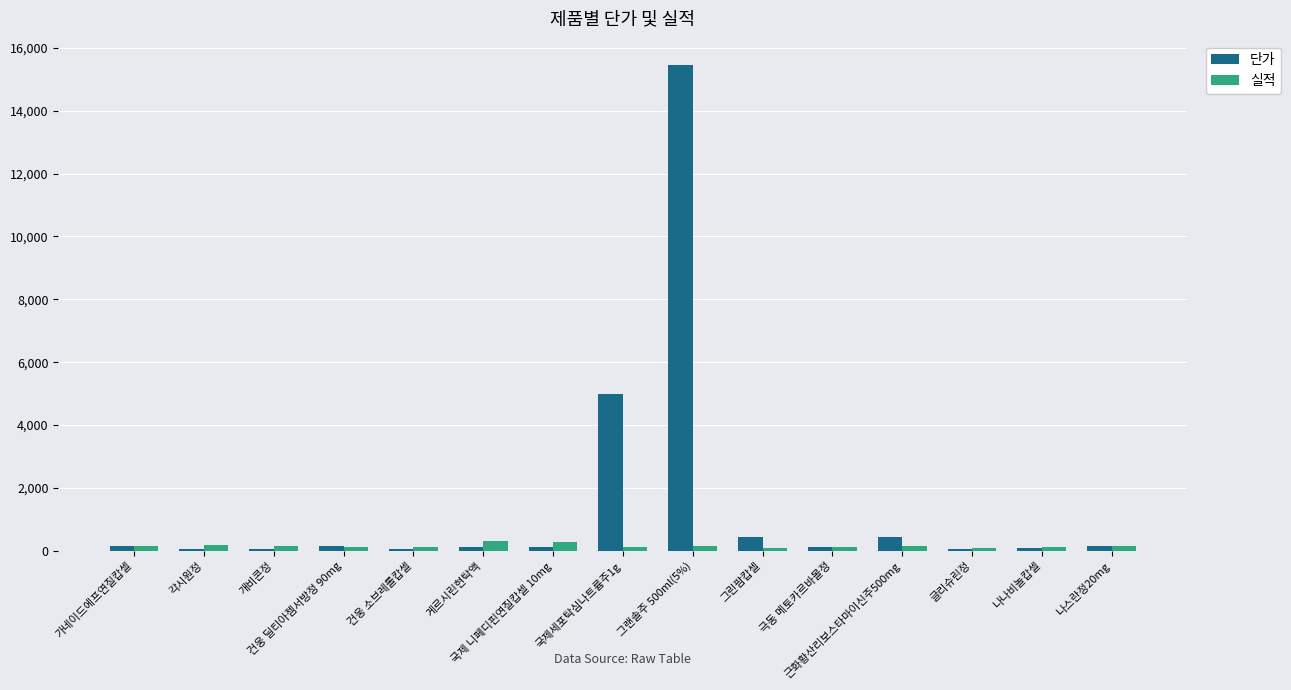

Which series has the largest total across all categories?

단가